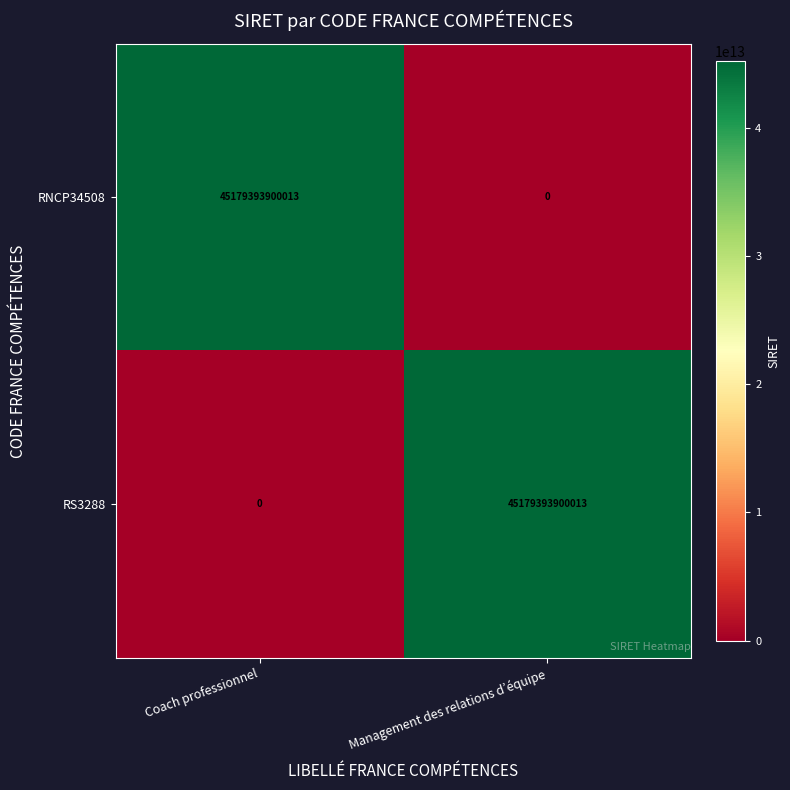

At Management des relations d’équipe, list the series in order from smallest to largest.

RNCP34508, RS3288